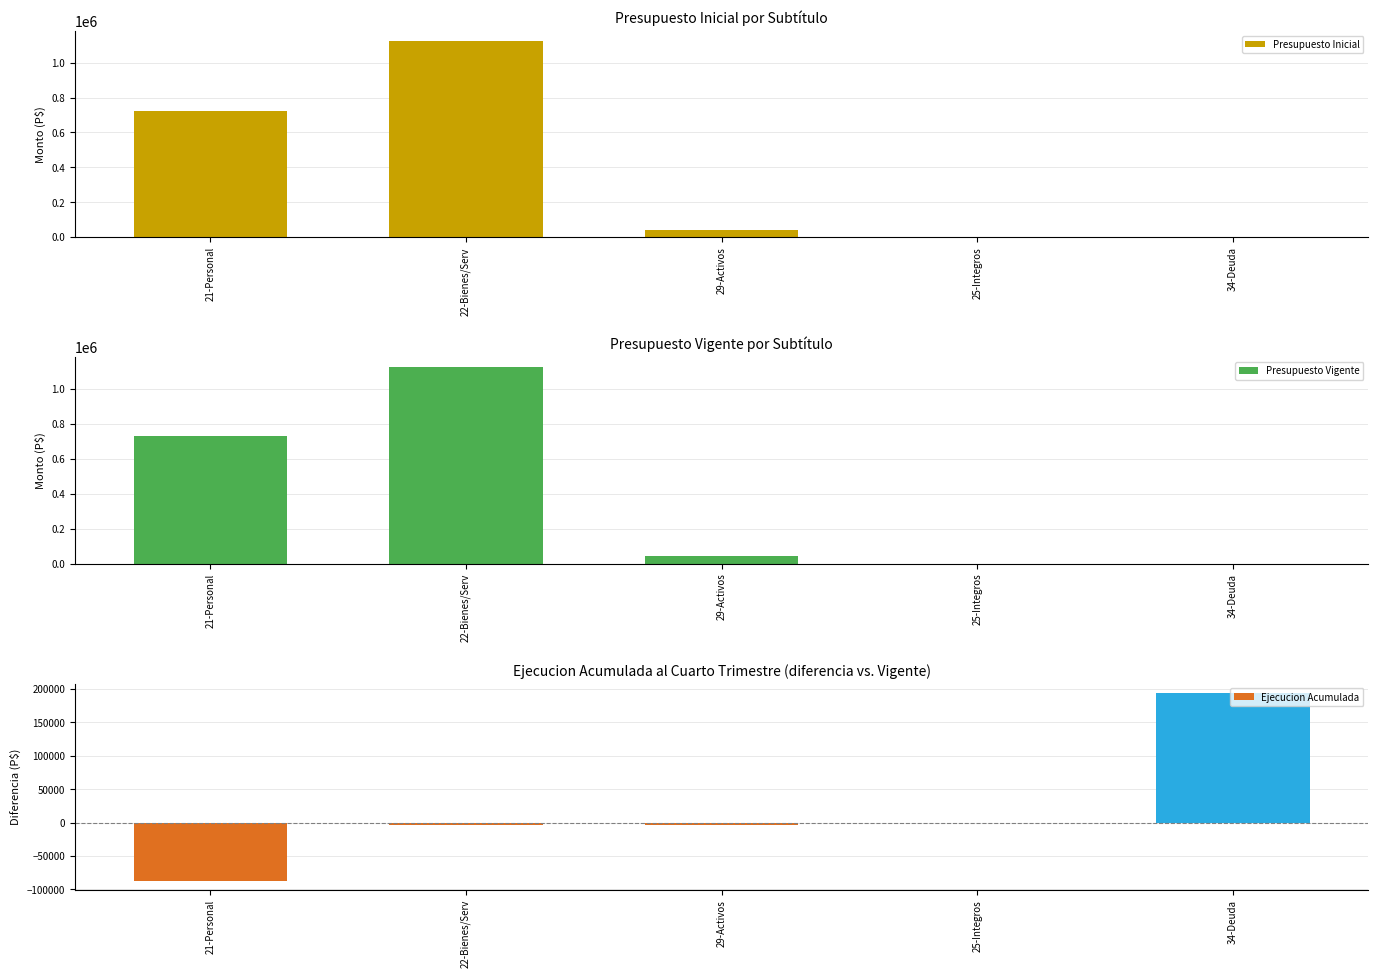

At how many categories does at least one series exceed -61961?

5